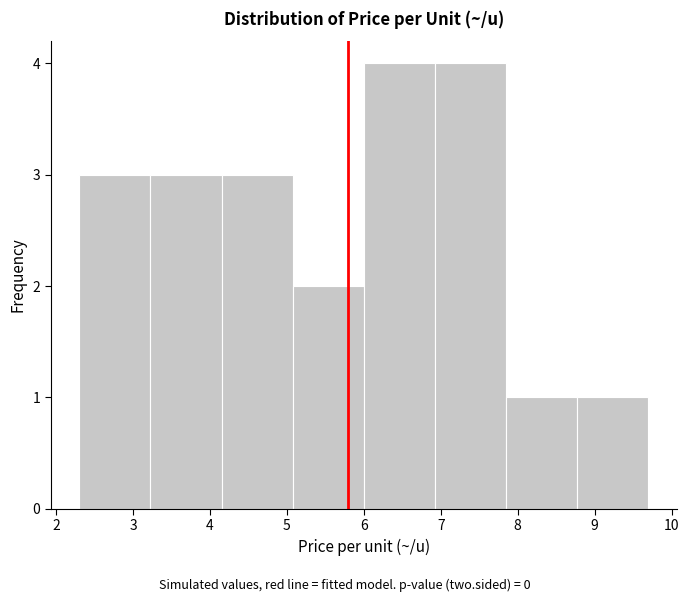

How tall is the bar that spans 6.9 to 7.9 on the x-axis? Neither the bar edges nor the heights are printed on the chart, so give them approximately, as read against the axes.

4